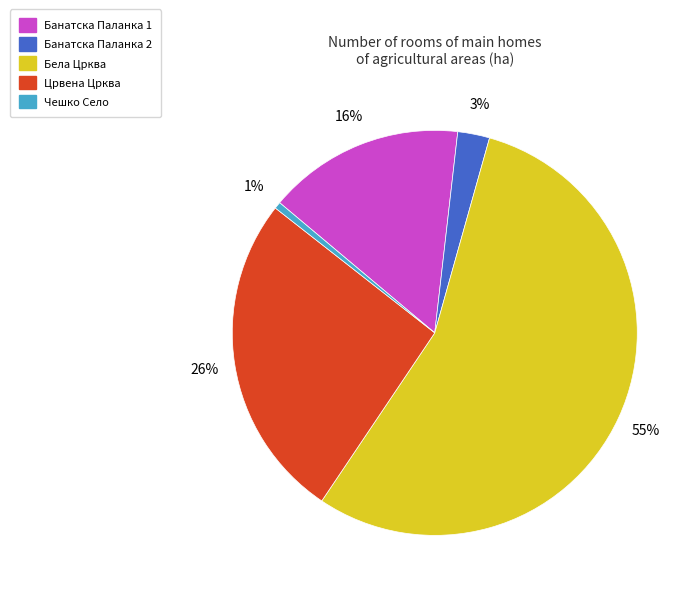

Approximately how many times larger is the value at Црвена Црква compared to Бела Црква?

0.5